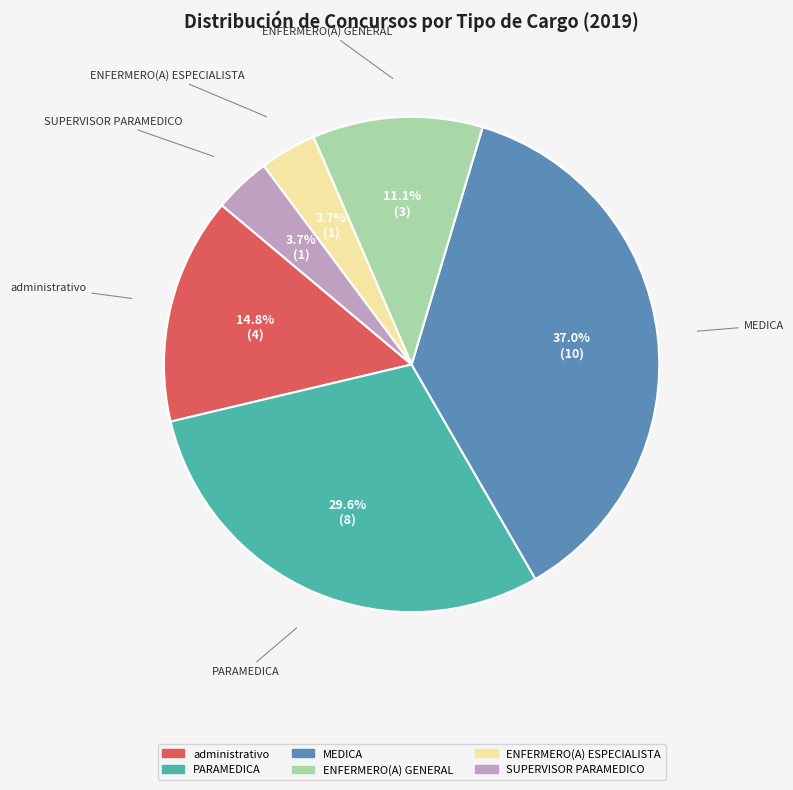

Is it true that PARAMEDICA is 30% of the pie?

True